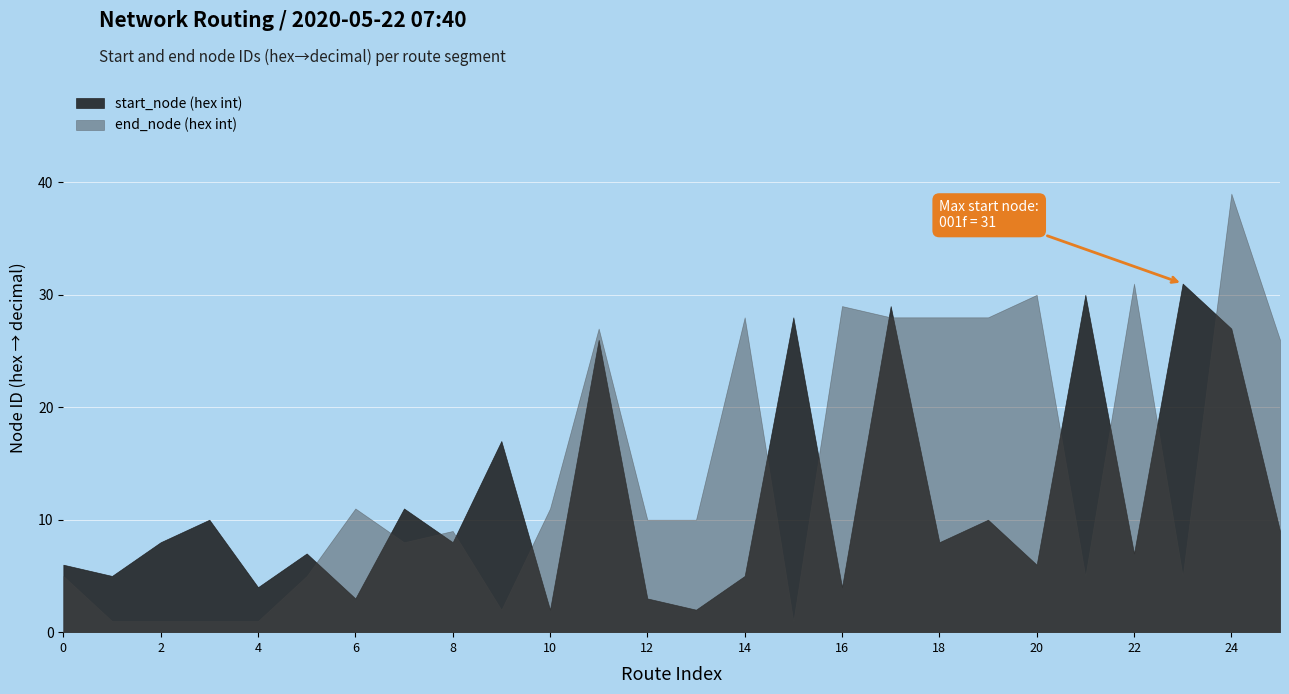

What is the difference between the maximum and minimum values in the end_node (hex int) series?

38